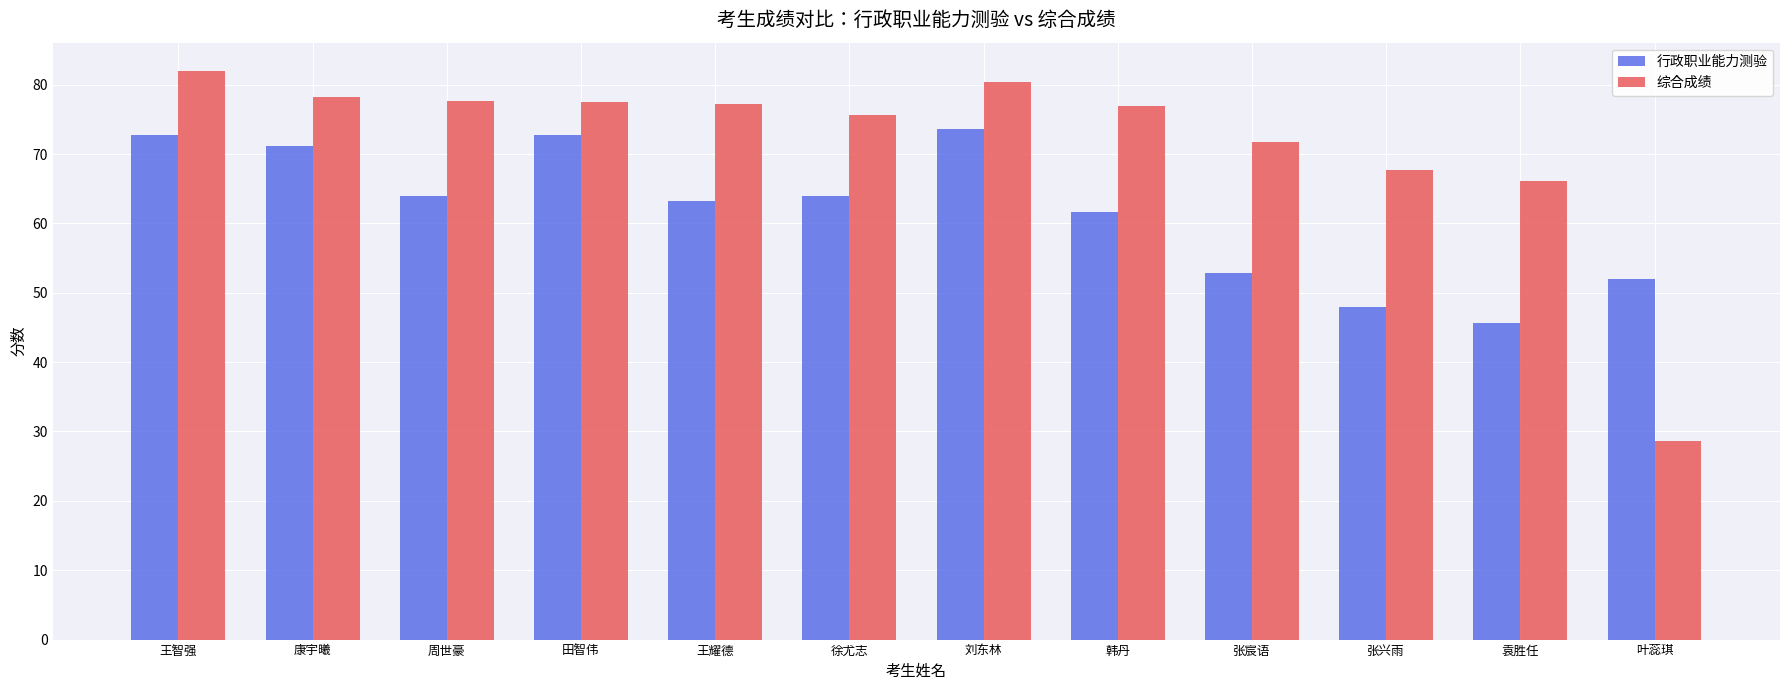

What are all the series names shown in the legend?

行政职业能力测验, 综合成绩